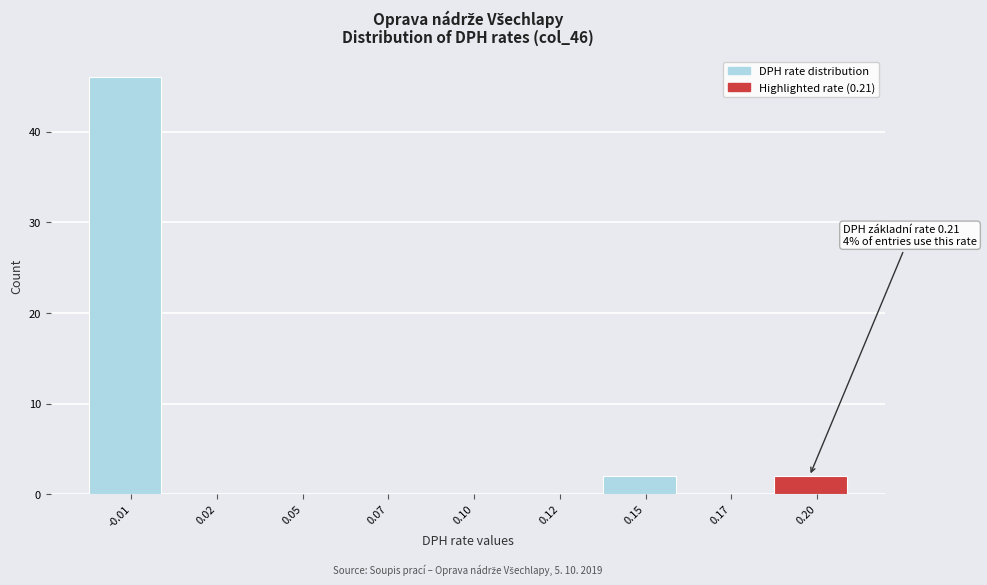

Reading left to right, transcribe all the data shown in this chart.

-0.01=46	0.02=0	0.05=0	0.07=0	0.10=0	0.12=0	0.15=2	0.17=0	0.20=2